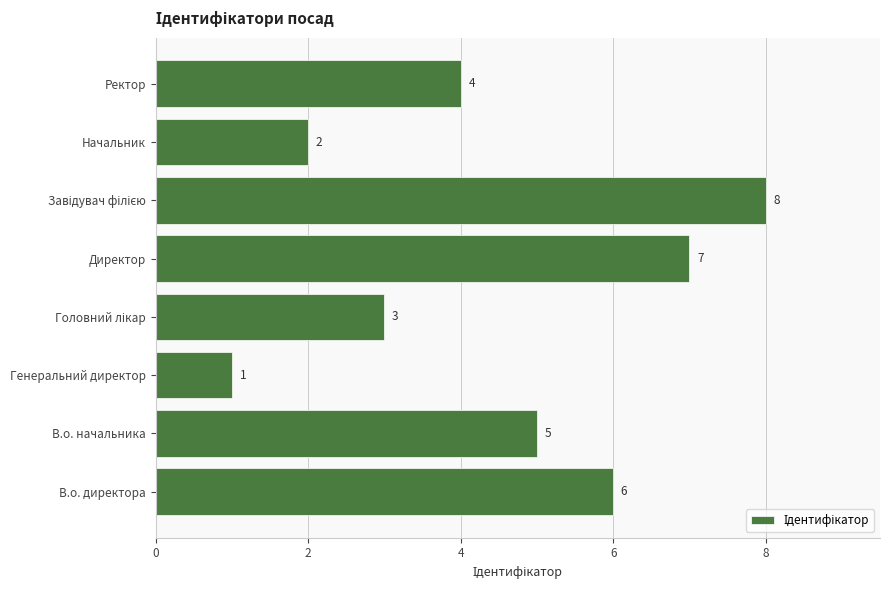

The value at Генеральний директор is 1. True or false?

True